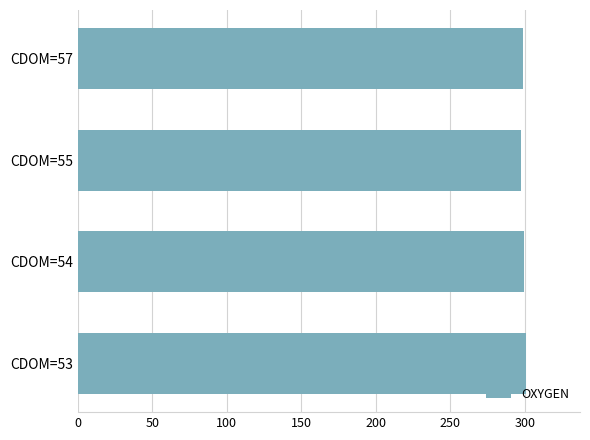

The value at CDOM=54 is 299.7. True or false?

True